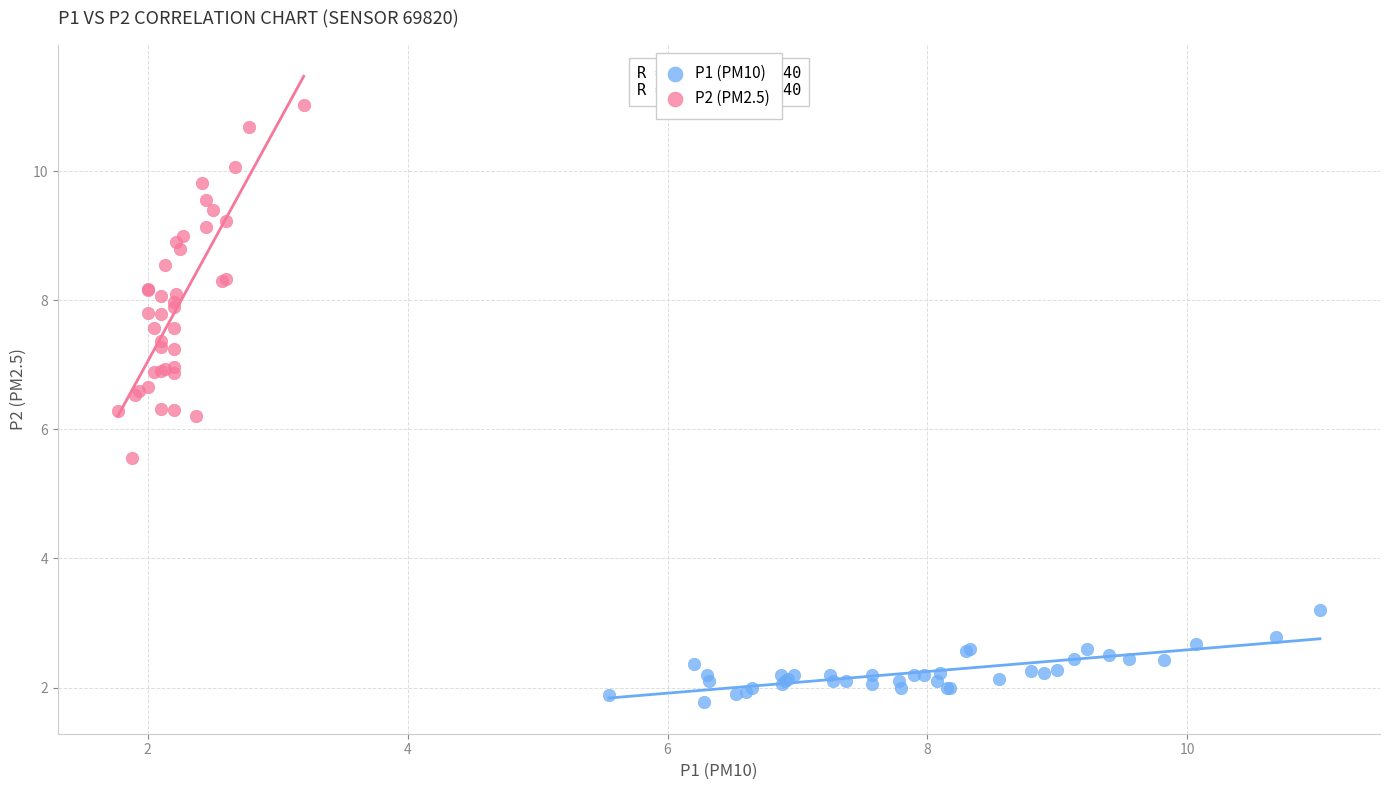

Which series contains the lowest Y value?

P1 (PM10)